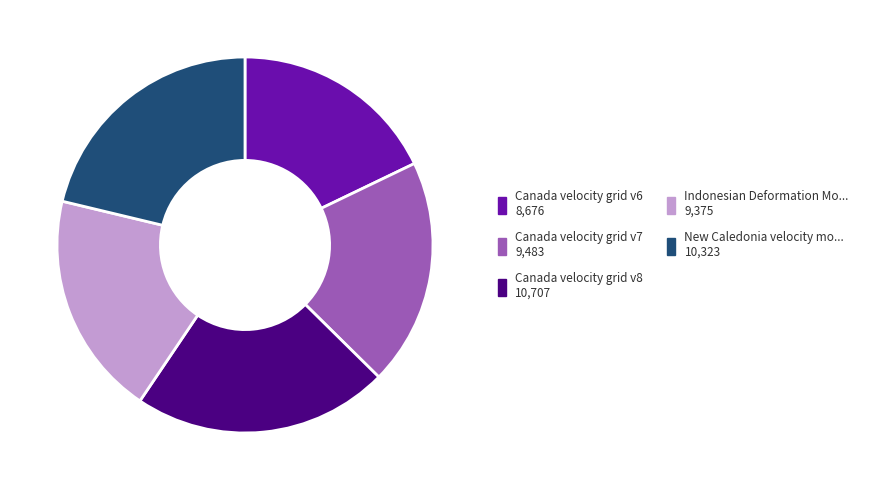

Is there a majority slice in this chart?

No